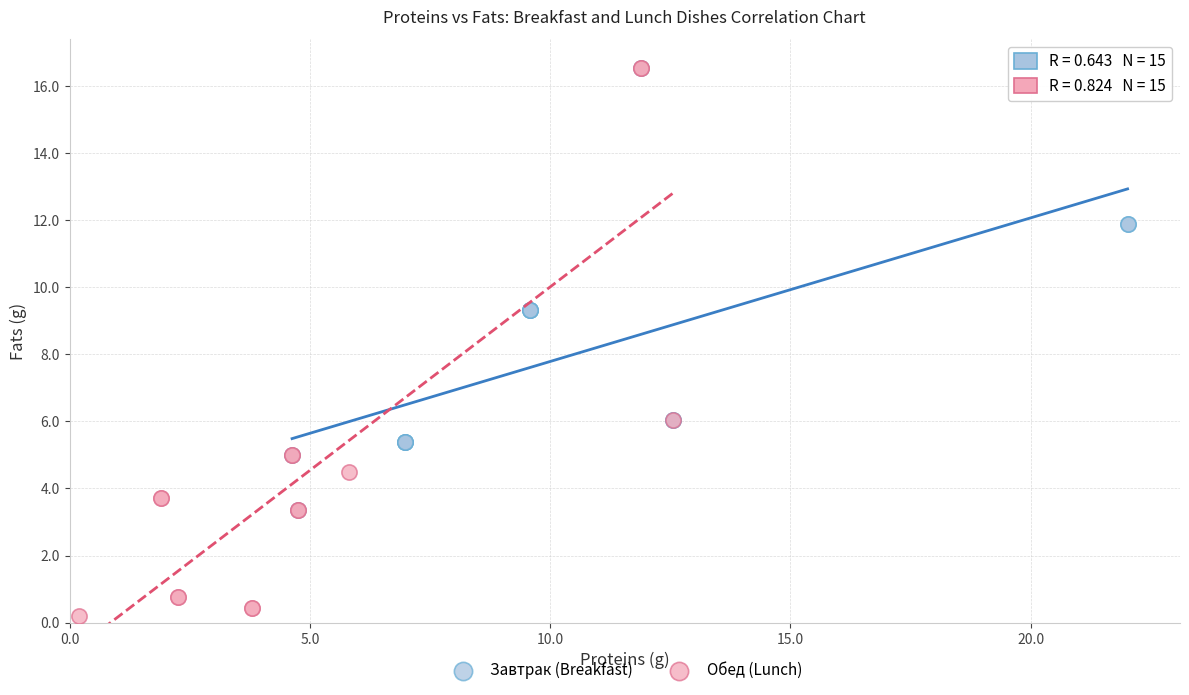

Which series reaches the minimum Y coordinate?

Обед (Lunch)